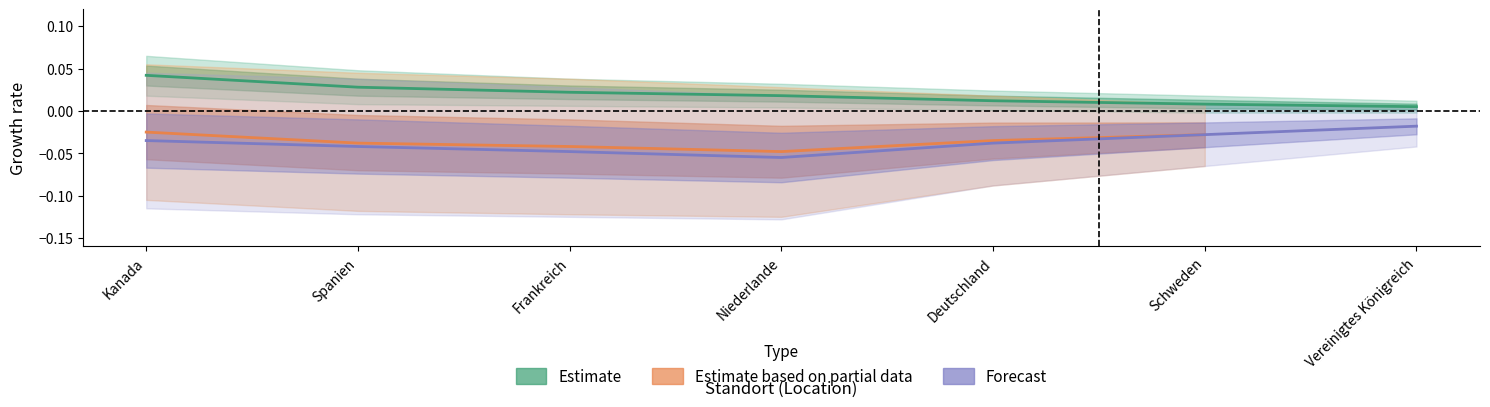

Between 5 and 1, which is larger?

1